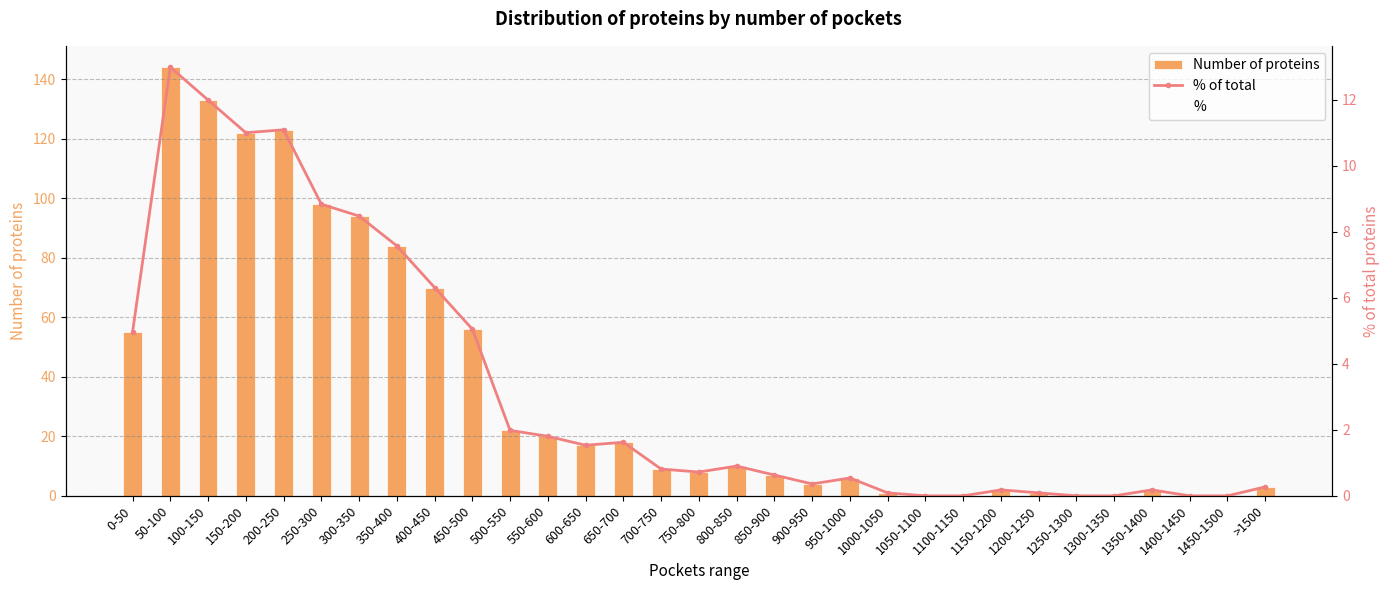

Which category has the highest value in the % of total series?

50-100